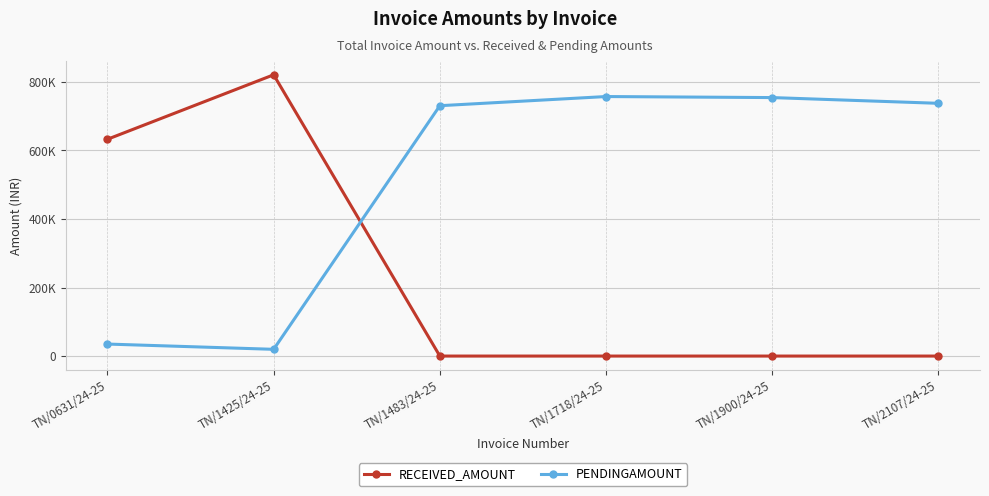

Rank the series by their average value, from lowest to highest.

RECEIVED_AMOUNT, PENDINGAMOUNT